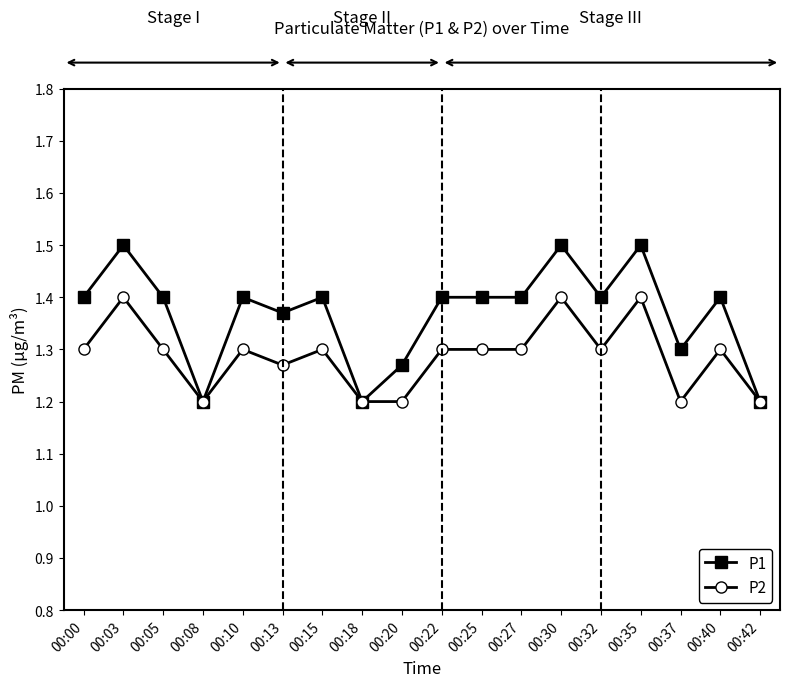

At which category does P2 reach its first local peak?

00:03